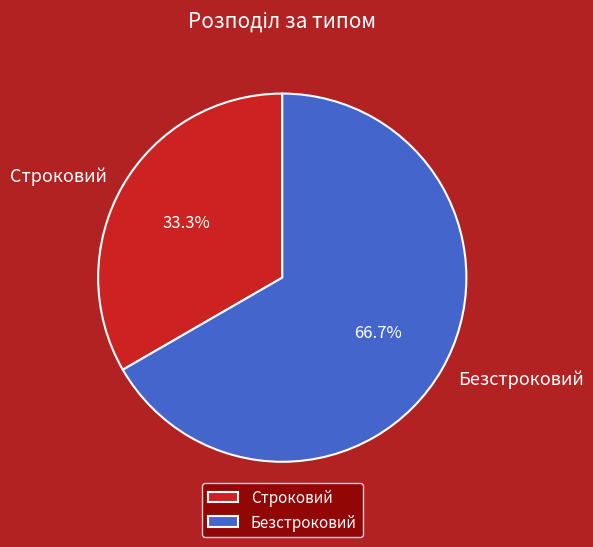

What is the ratio of the value at Строковий to the value at Безстроковий?

0.5